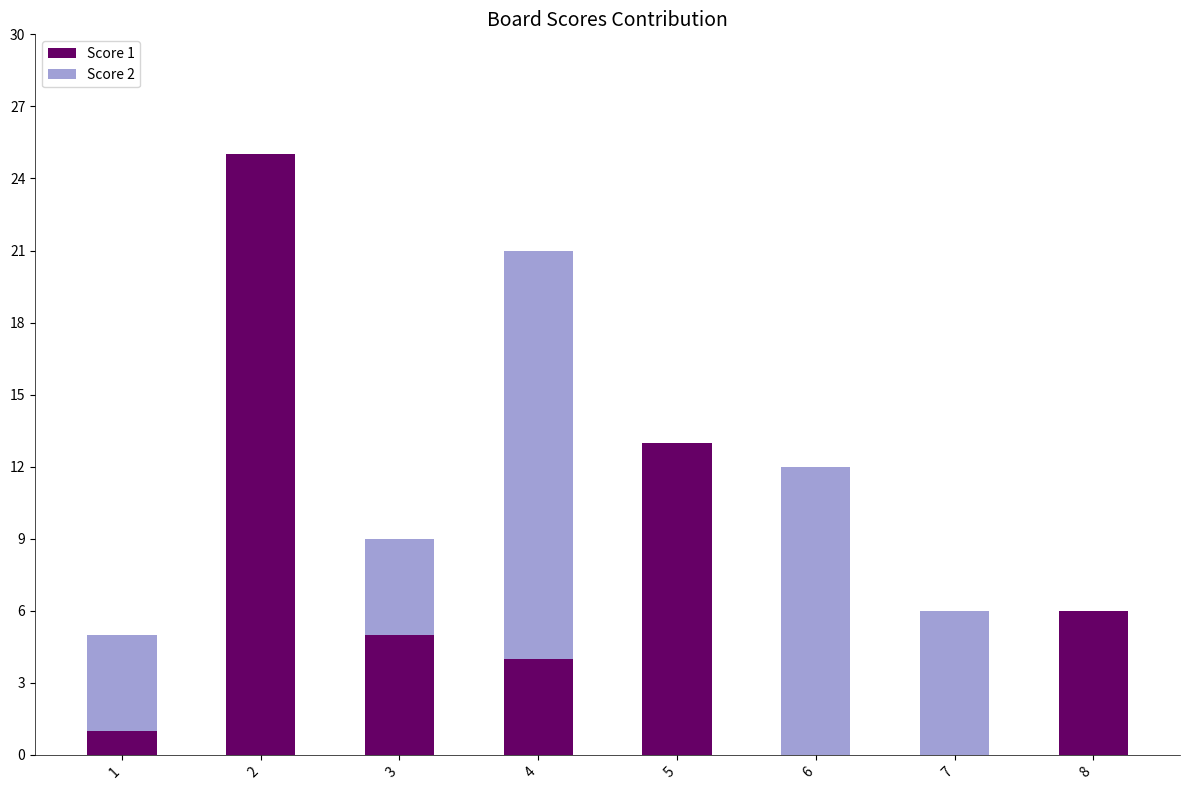

Reading left to right, what are the values for Score 1?

1=1	2=25	3=5	4=4	5=13	6=0	7=0	8=6